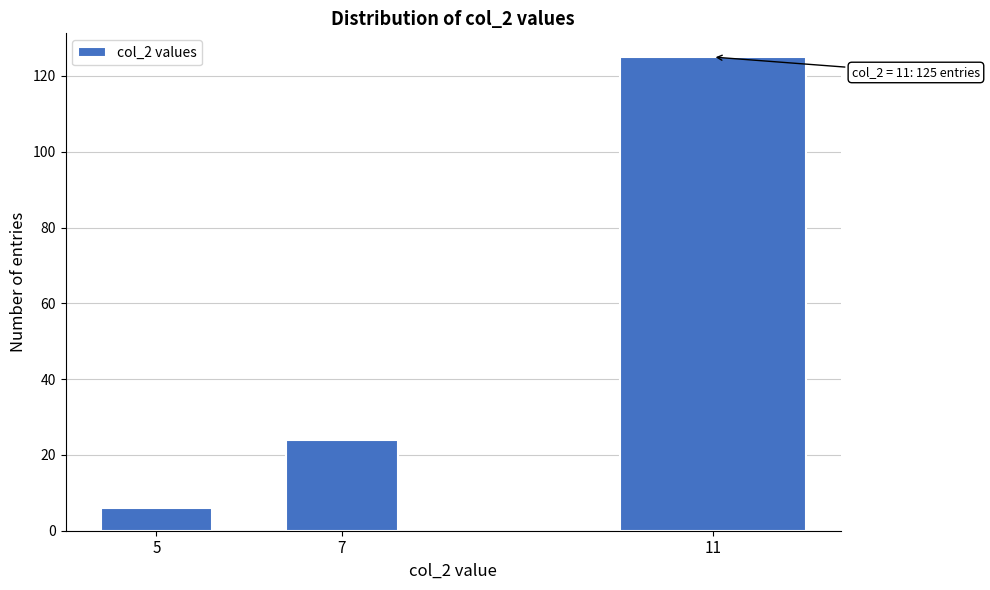

Reading right to left, what are all the values shown in this chart?

11=125	7=24	5=6